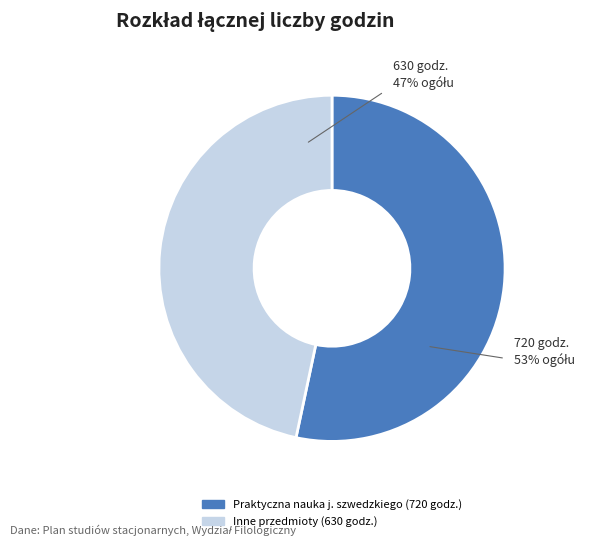

Does any single category account for the majority?

Yes